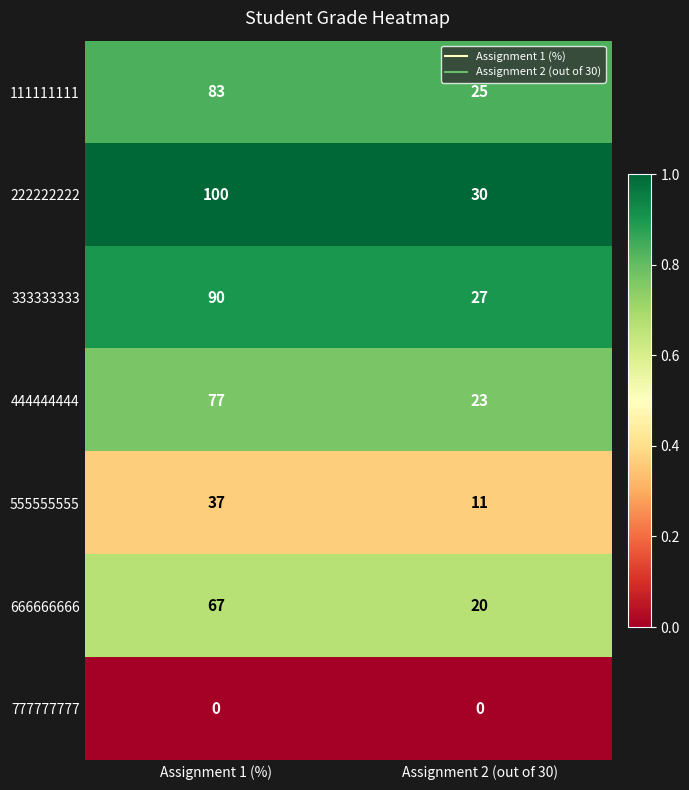

Reading left to right, extract all data points from this chart.

111111111: Assignment 1 (%)=83	Assignment 2 (out of 30)=25
222222222: Assignment 1 (%)=100	Assignment 2 (out of 30)=30
333333333: Assignment 1 (%)=90	Assignment 2 (out of 30)=27
444444444: Assignment 1 (%)=77	Assignment 2 (out of 30)=23
555555555: Assignment 1 (%)=37	Assignment 2 (out of 30)=11
666666666: Assignment 1 (%)=67	Assignment 2 (out of 30)=20
777777777: Assignment 1 (%)=0	Assignment 2 (out of 30)=0